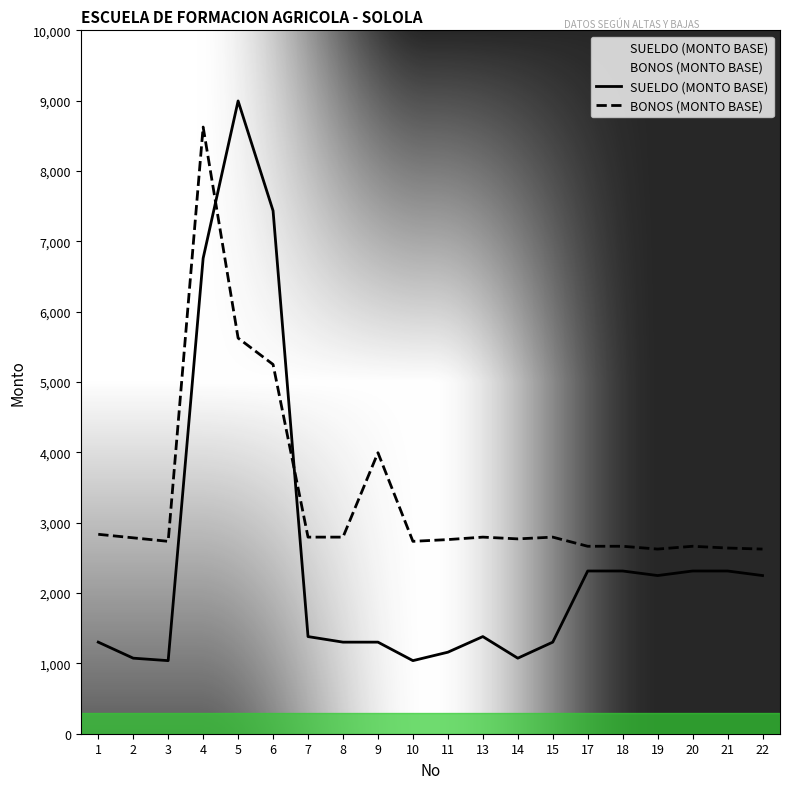

True or false: SUELDO (MONTO BASE) and BONOS (MONTO BASE) intersect in this chart.

True